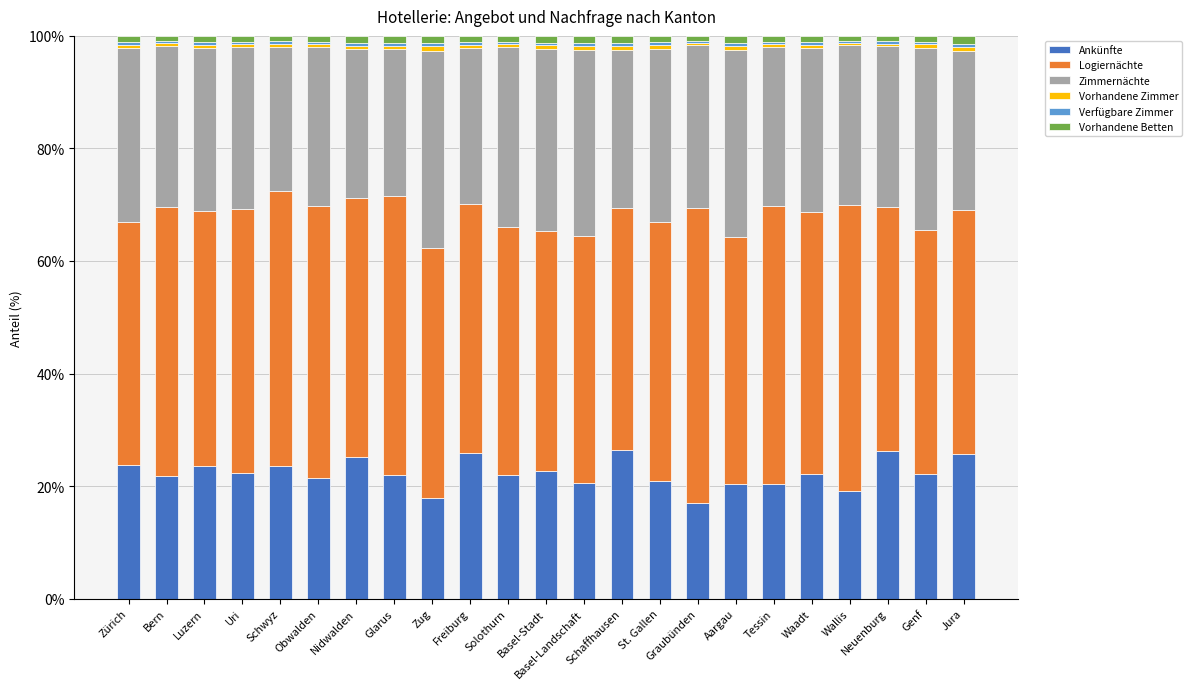

Which series has the largest range (max minus min)?

Logiernächte